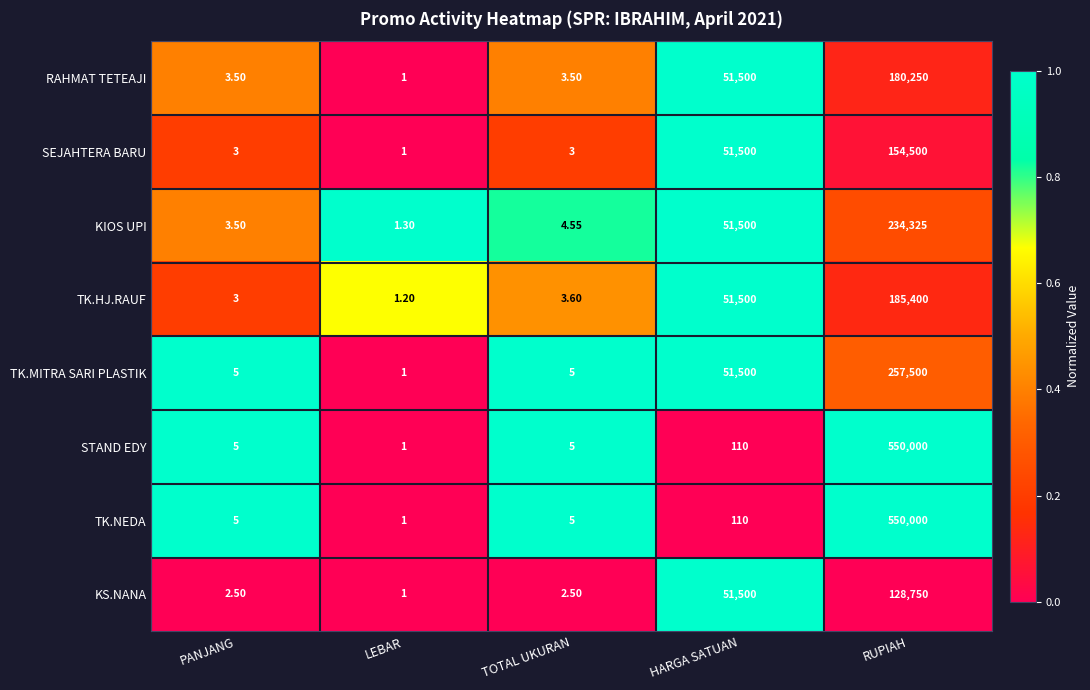

Which label corresponds to the largest value in the chart?

RUPIAH